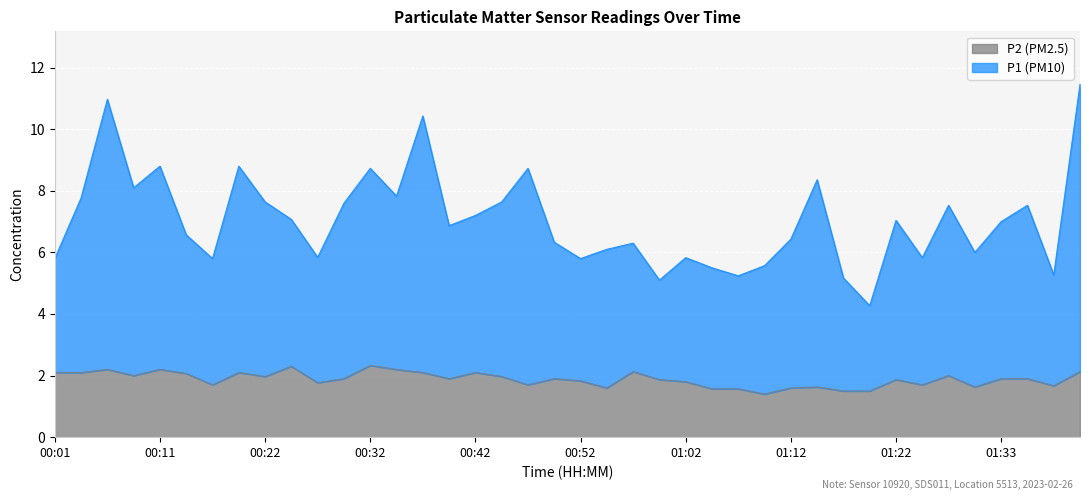

Rank the categories by P1 value from highest to lowest.

01:41, 00:06, 00:37, 00:11, 00:19, 00:32, 00:47, 01:15, 00:09, 00:34, 00:04, 00:22, 00:44, 00:29, 01:28, 01:35, 00:42, 00:24, 01:22, 01:33, 00:39, 00:14, 01:12, 00:50, 00:57, 00:55, 01:30, 00:27, 01:02, 01:25, 00:01, 00:52, 00:16, 01:10, 01:05, 01:38, 01:07, 01:17, 01:00, 01:20